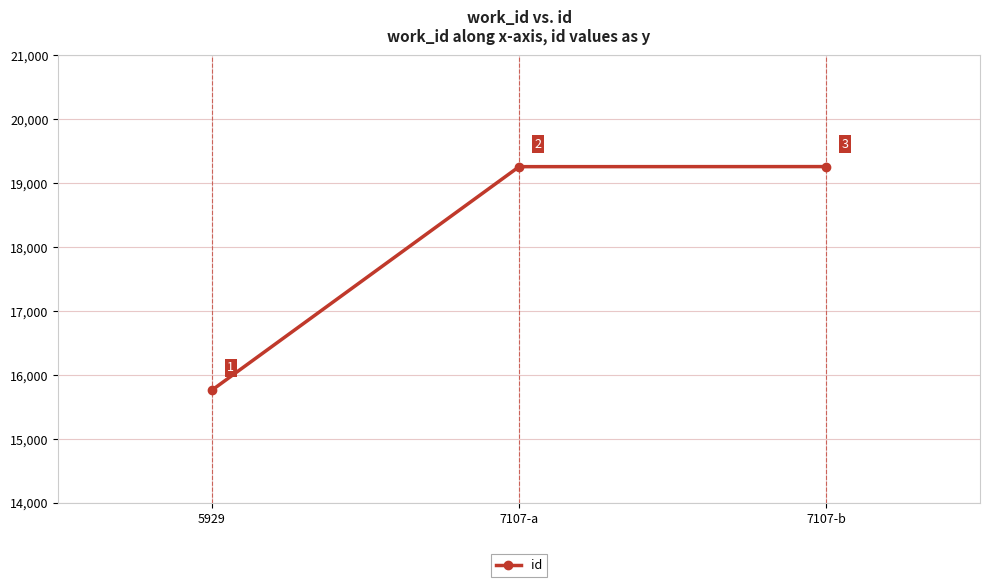

Reading right to left, list all the values displayed in this chart.

19256	19255	15759